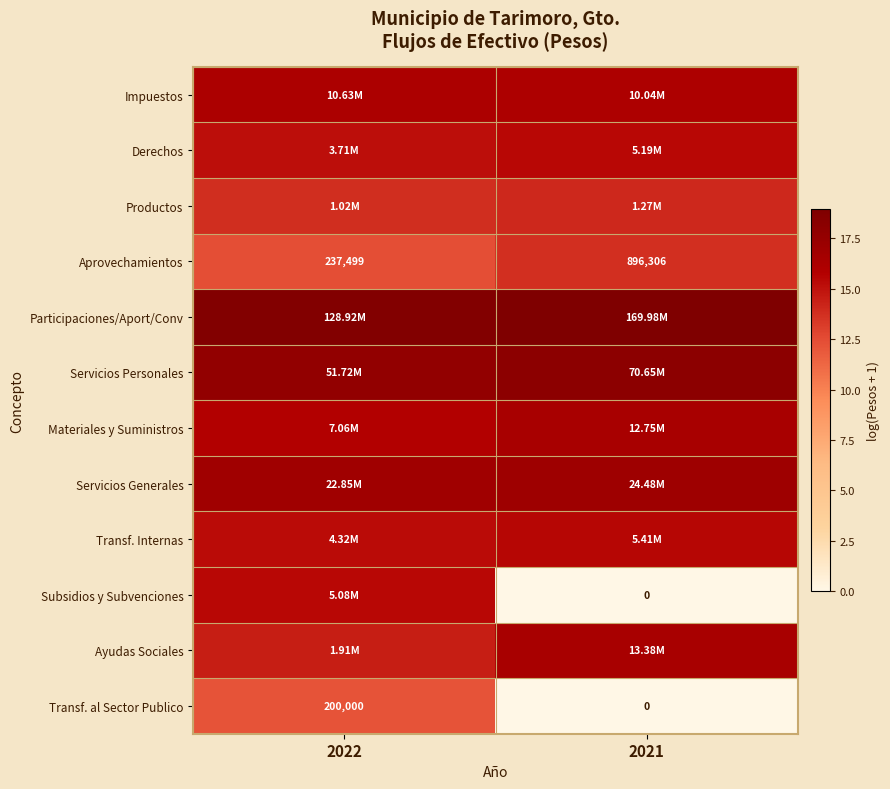

What is the total value across all series at 2022?

184.1